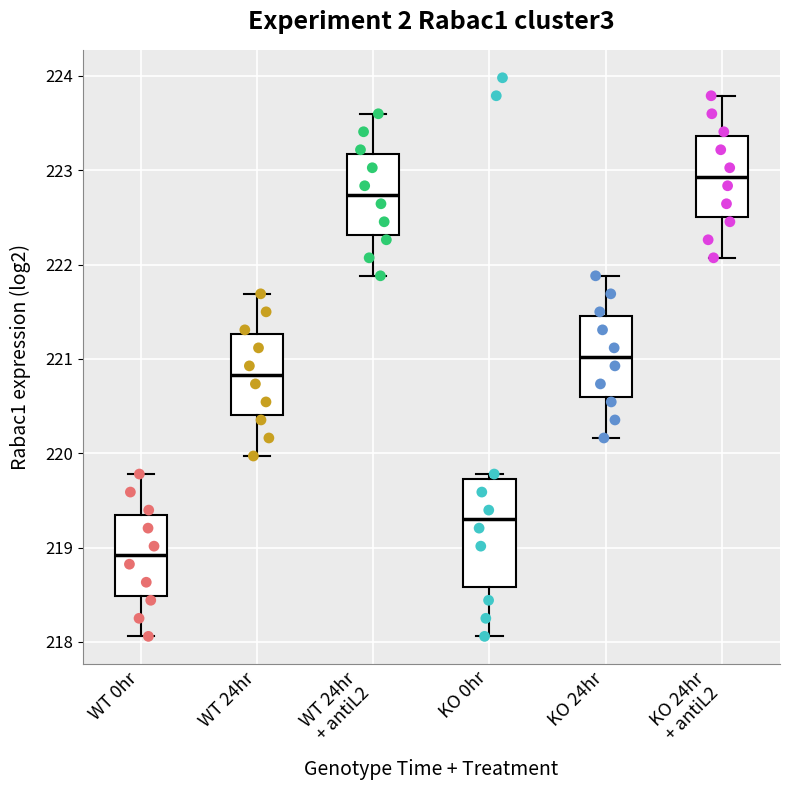

Comparing the boxes themselves (not the whiskers), which one is the tallest?

KO 0hr